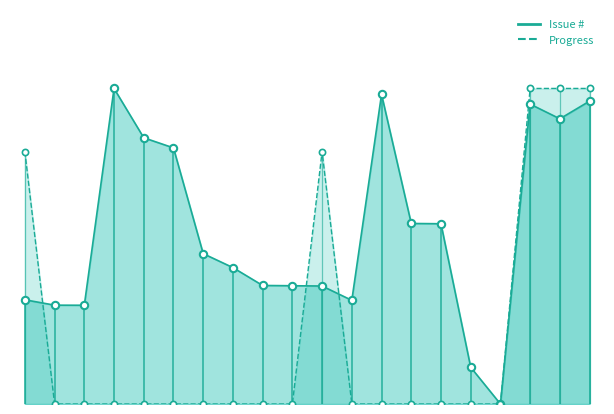

At how many categories does at least one series exceed 3853?

5